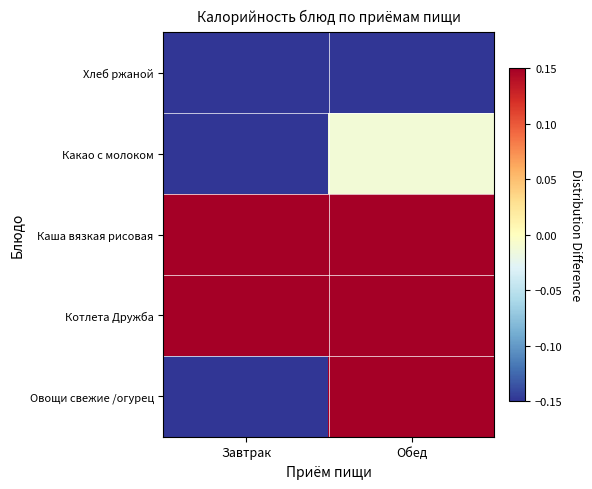

At which category does the chart reach its minimum across all series?

Завтрак